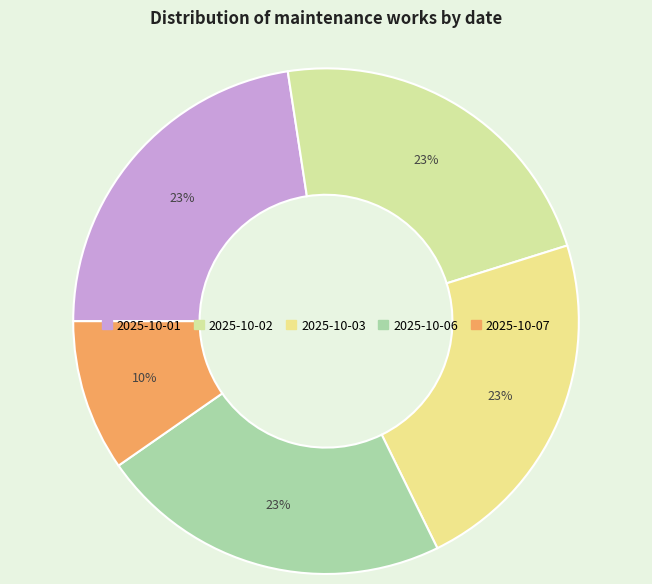

What is the smallest slice in the pie chart?

2025-10-07